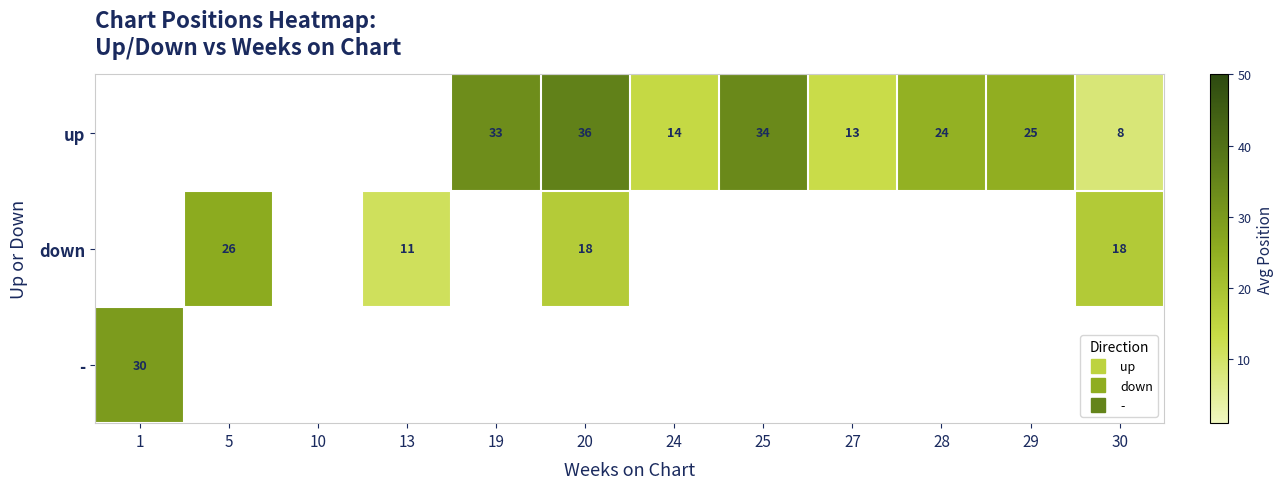

True or false: up has a value of 9.2 at 24.

False